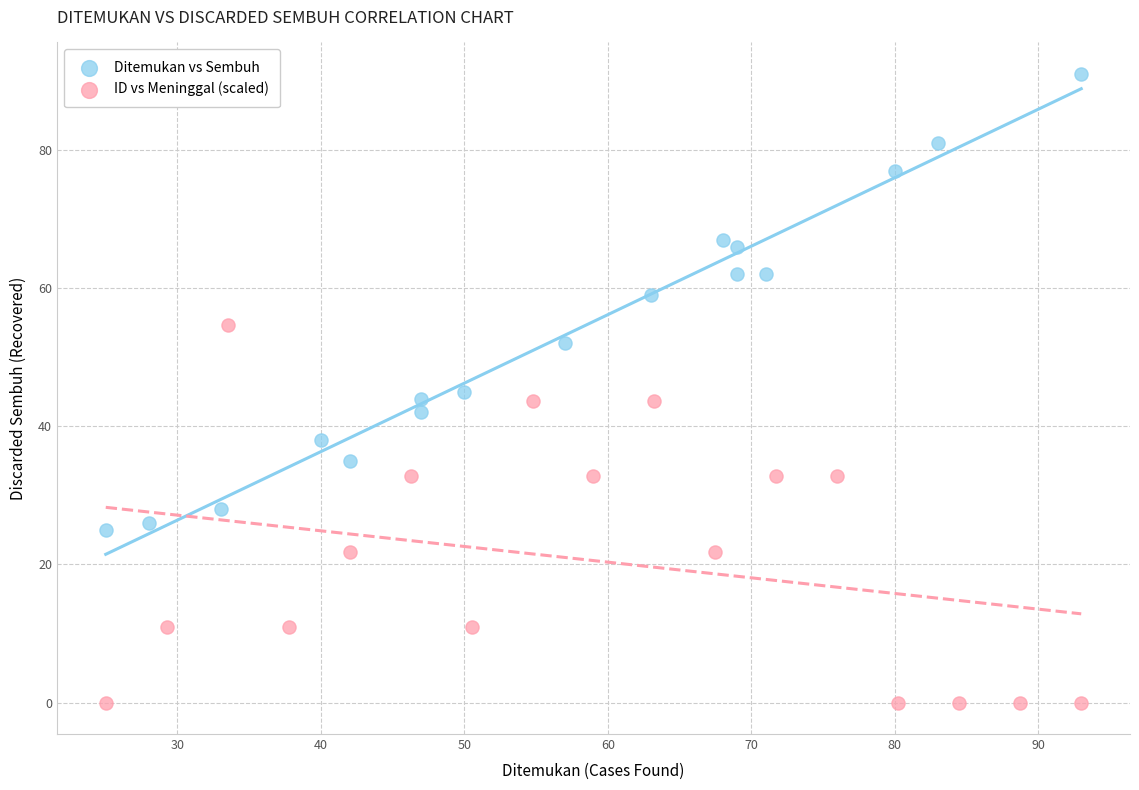

Which series reaches the maximum Y coordinate?

Ditemukan vs Sembuh